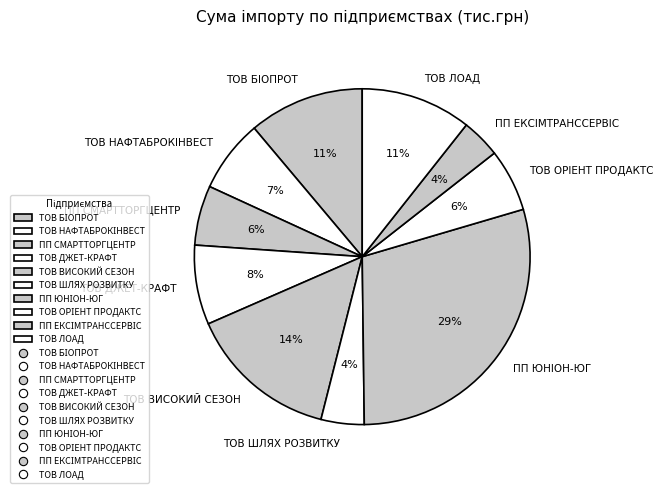

How many slices are in this pie chart?

10